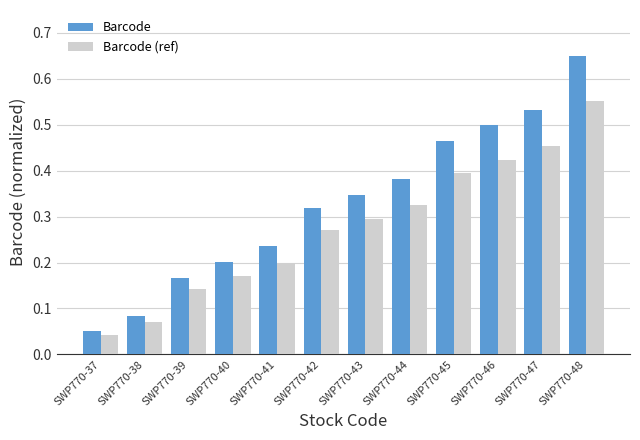

Is the value of Barcode at SWP770-48 greater than the value of Barcode (ref) at SWP770-42?

Yes